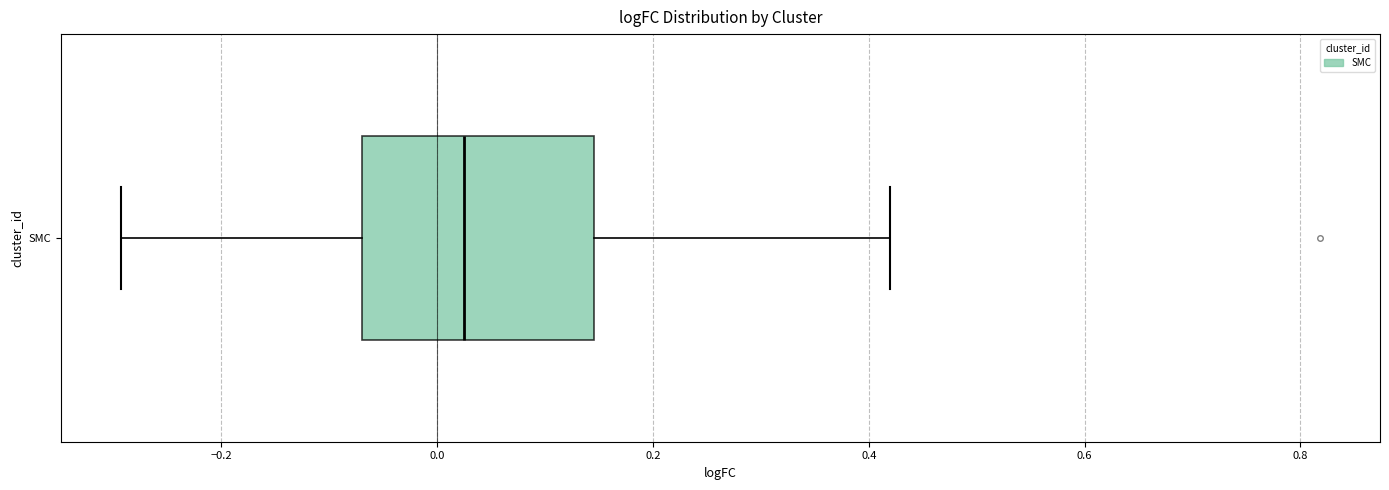

Where does the left whisker of the box for SMC end on the x-axis? The values are not printed on the chart, so give them approximately, as read against the axis.

-0.30